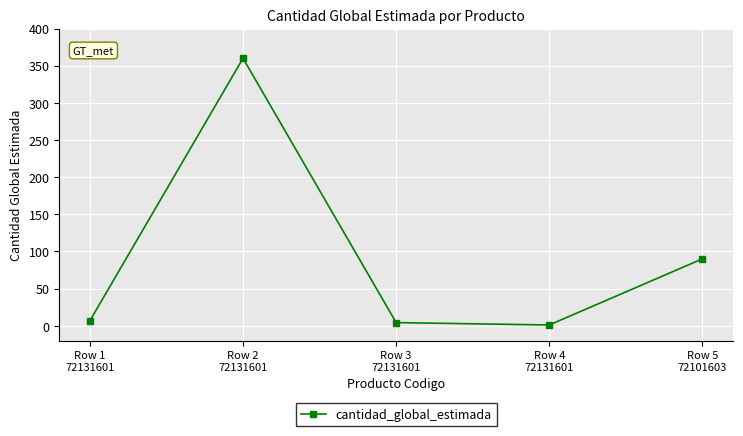

How many data points are above 6?

3